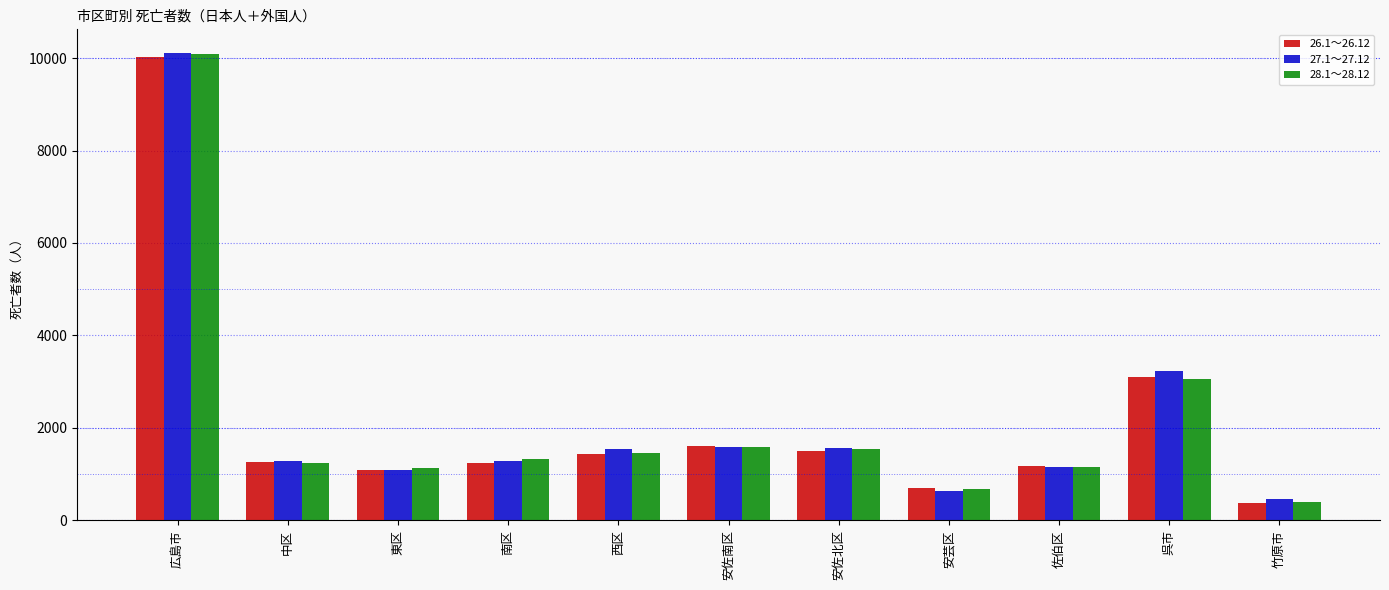

Which category has the lowest value across all series?

竹原市